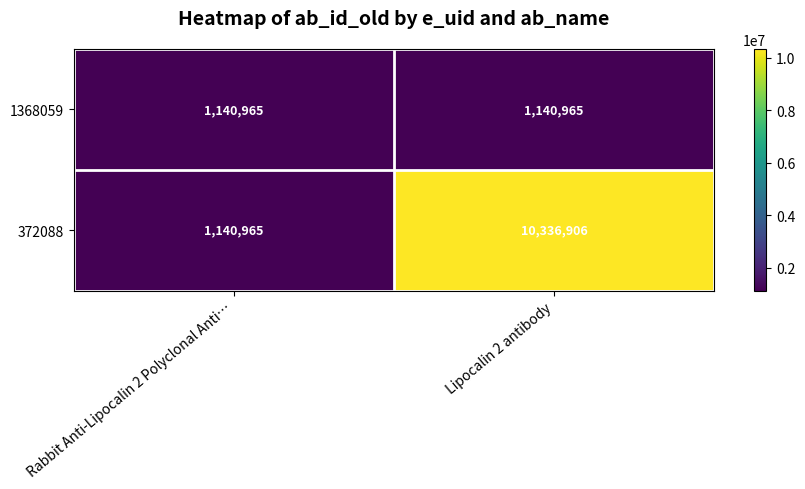

Is it true that 1368059 equals 1894103 at Rabbit Anti-Lipocalin 2 Polyclonal Anti…?

False